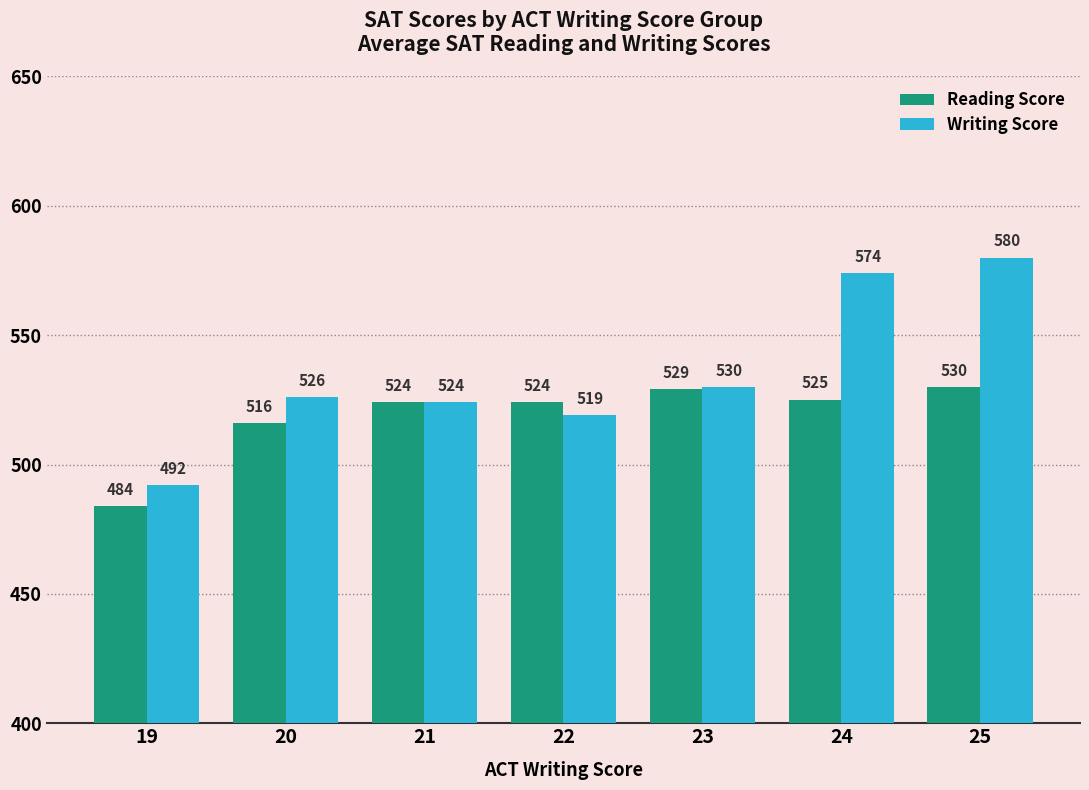

How many bars are there in total?

14